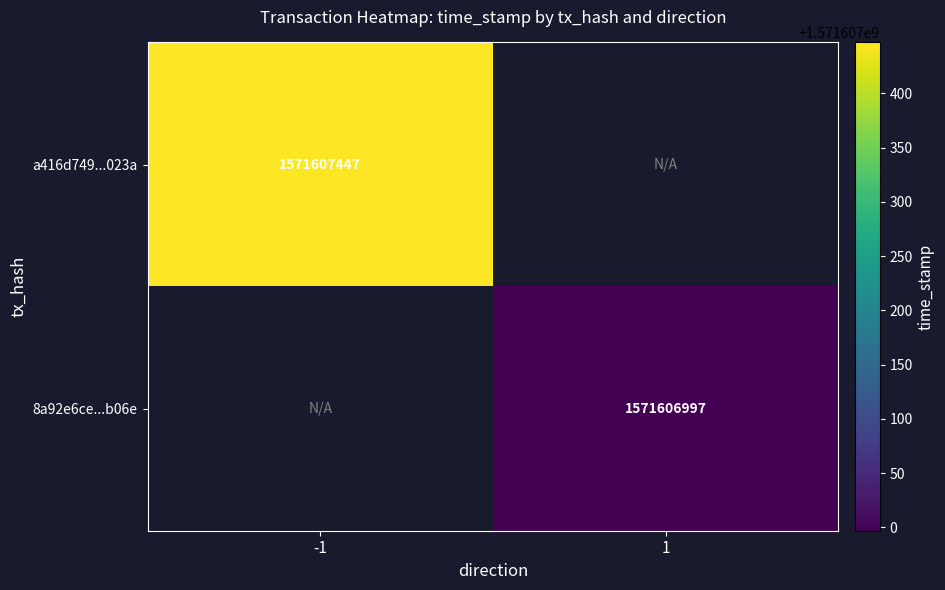

What is the difference between the 8a92e6cec40b7ab3a4c2c782d489233bfbd5b06 values at time_stamp and direction?

1571606996